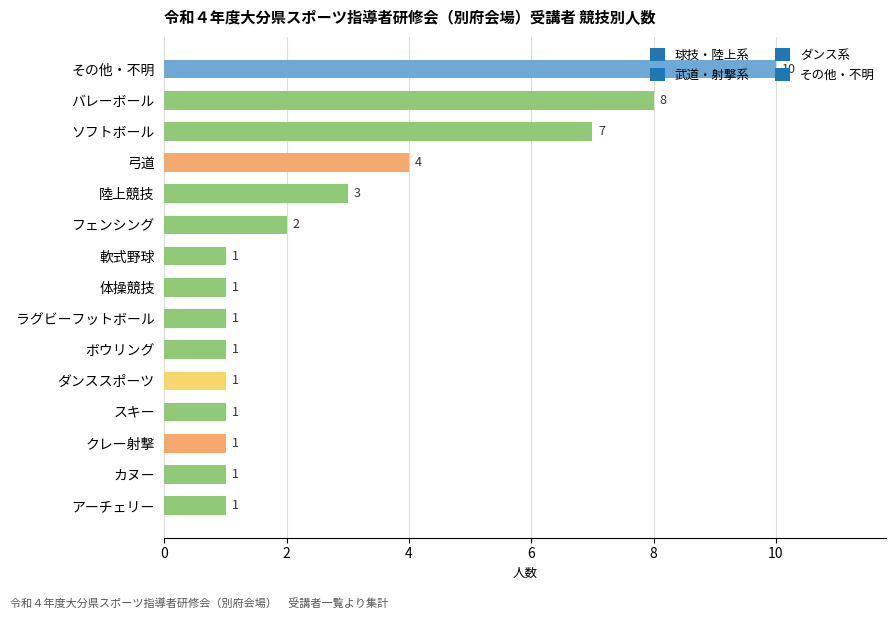

Is it true that the value at 陸上競技 is 3?

True